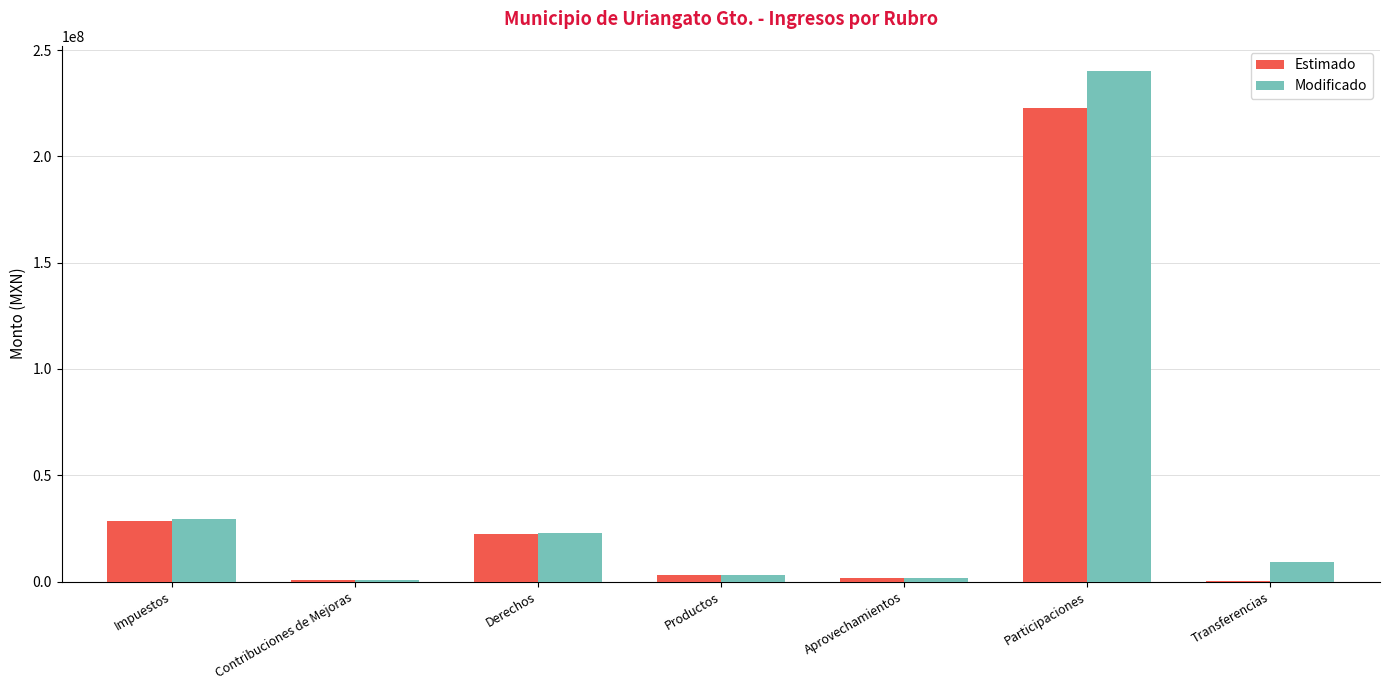

What is the sum of all Modificado values?

306479860.3